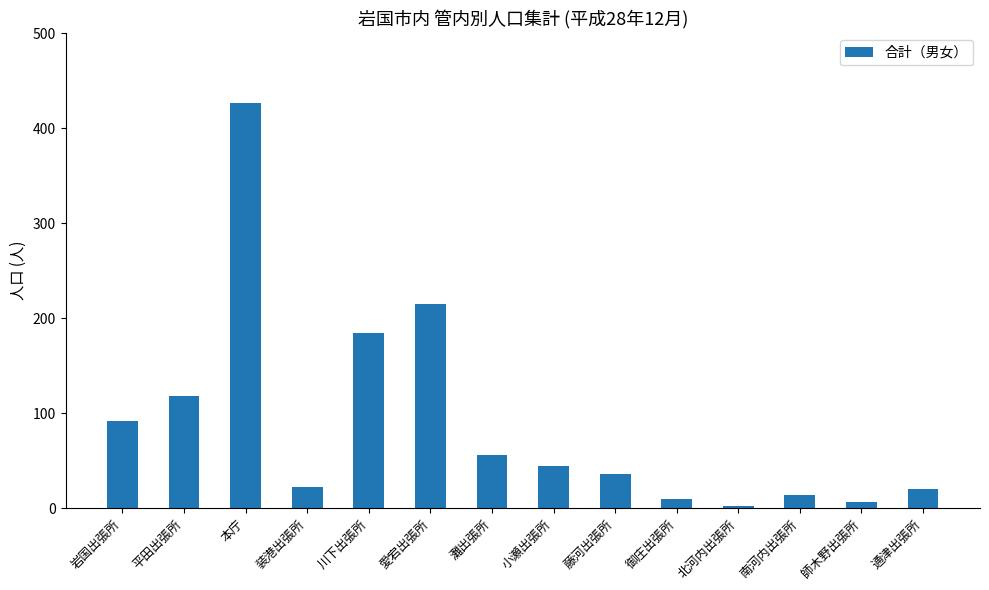

At which category does the chart reach its peak across all series?

本庁